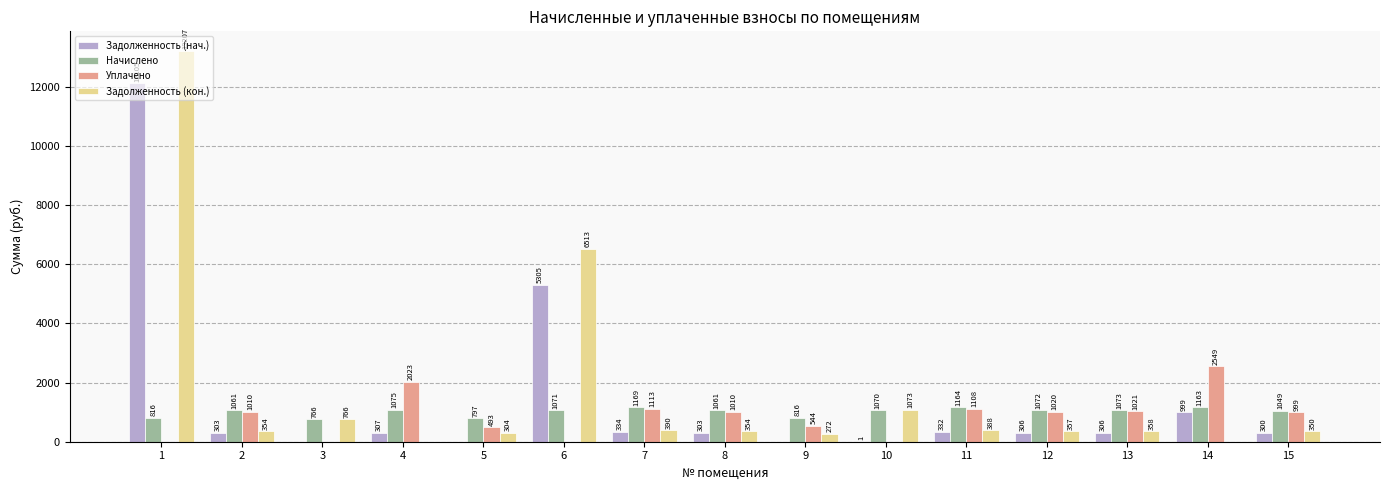

Is the value of Начислено at 12 greater than the value of Задолженность (нач.) at 10?

Yes